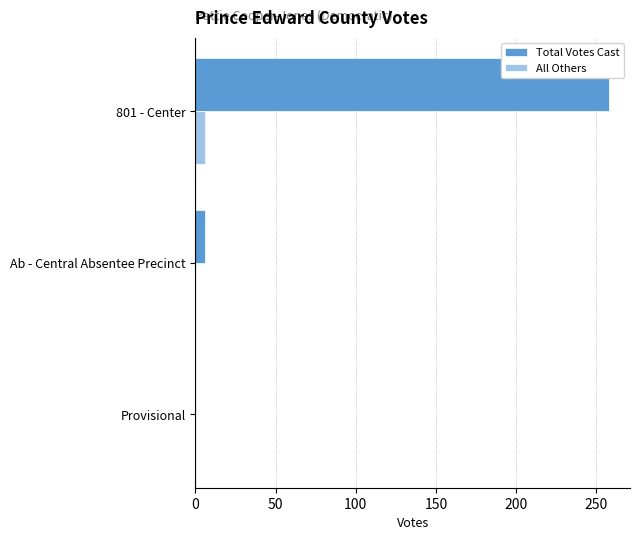

Which series has the largest total across all categories?

Total Votes Cast